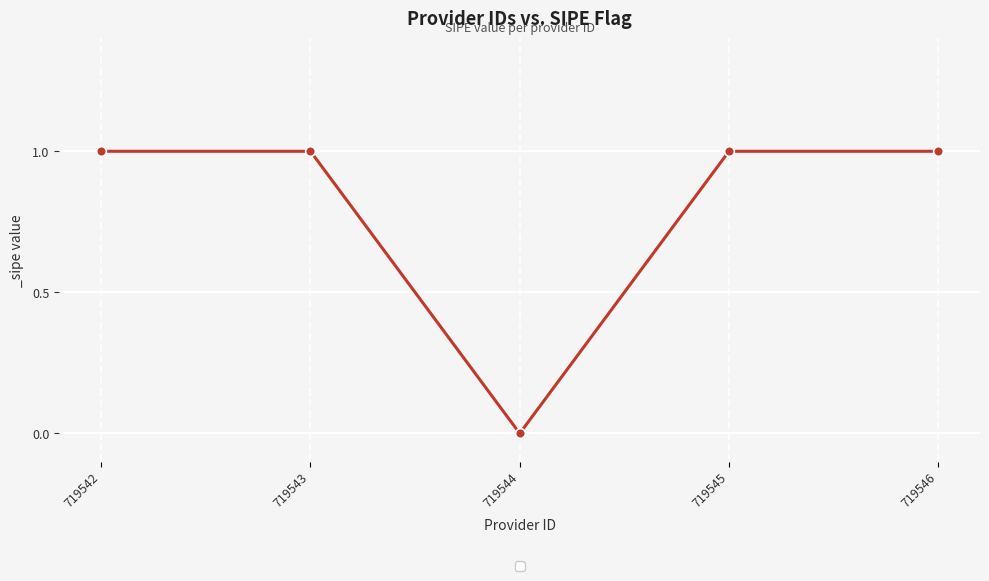

How many distinct data groups are displayed?

1